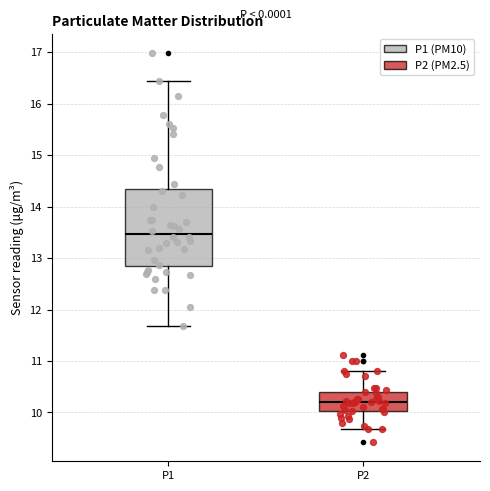

Reading left to right, transcribe this box plot: for each box, give where its median line is, the range the box spans, and where its two whiskers end, as read against the y-axis. The values are not printed on the chart, so give them approximately, as read against the axis.

P1: median 13.5, box 12.8 to 14.3, whiskers 11.7 to 16.4
P2: median 10.2, box 10.0 to 10.4, whiskers 9.7 to 10.8